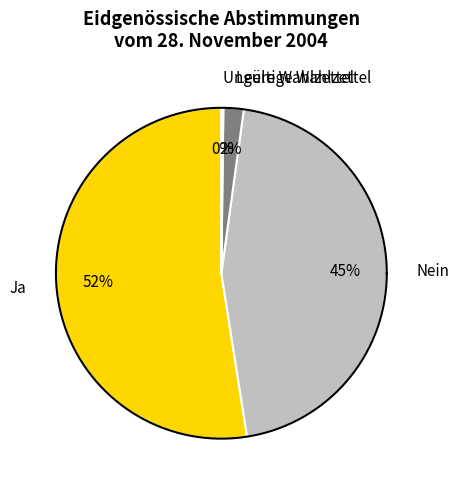

What is the change in value from Ja to Ungültige Wahlzettel?

-31682